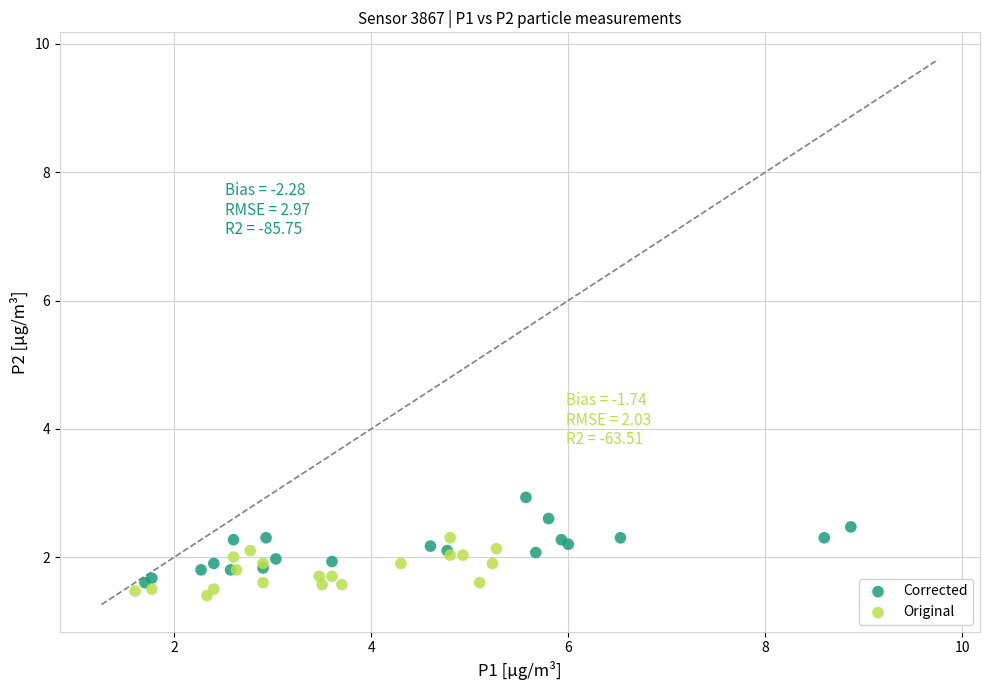

What are all the series names shown in the legend?

Corrected, Original